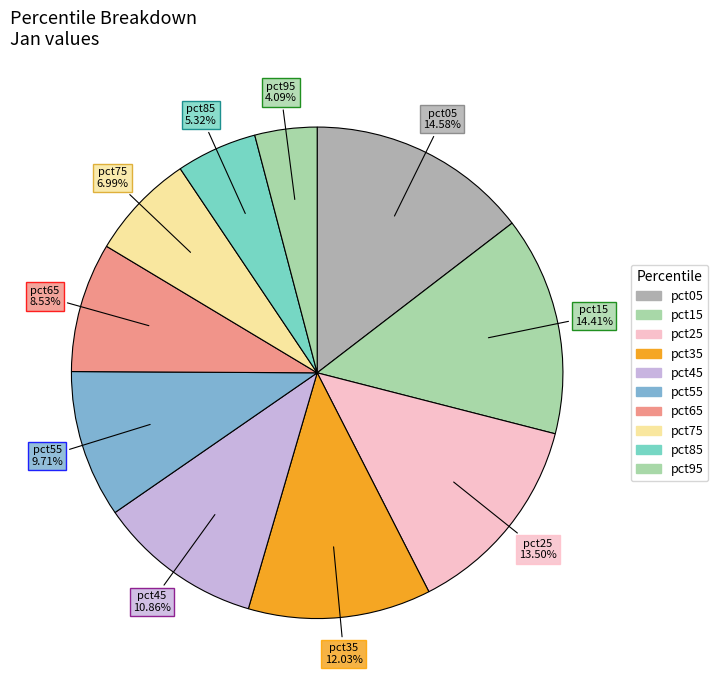

Which slice is the smallest?

pct95